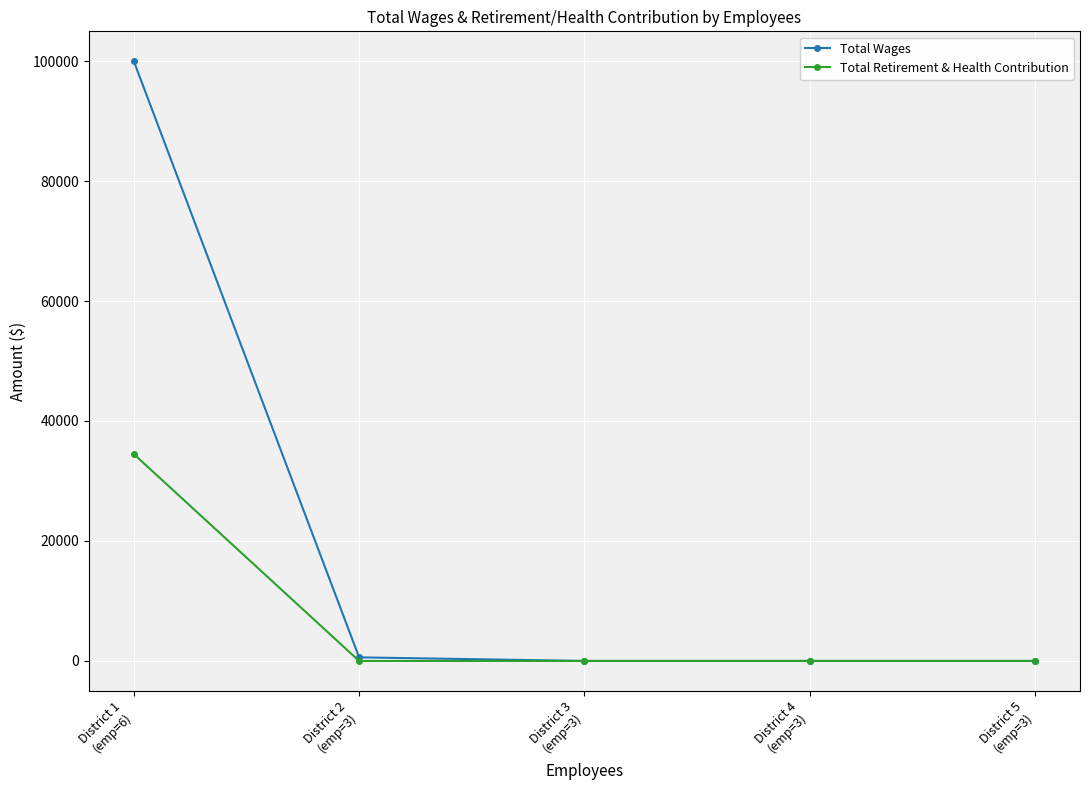

What is the greatest value displayed?

99955